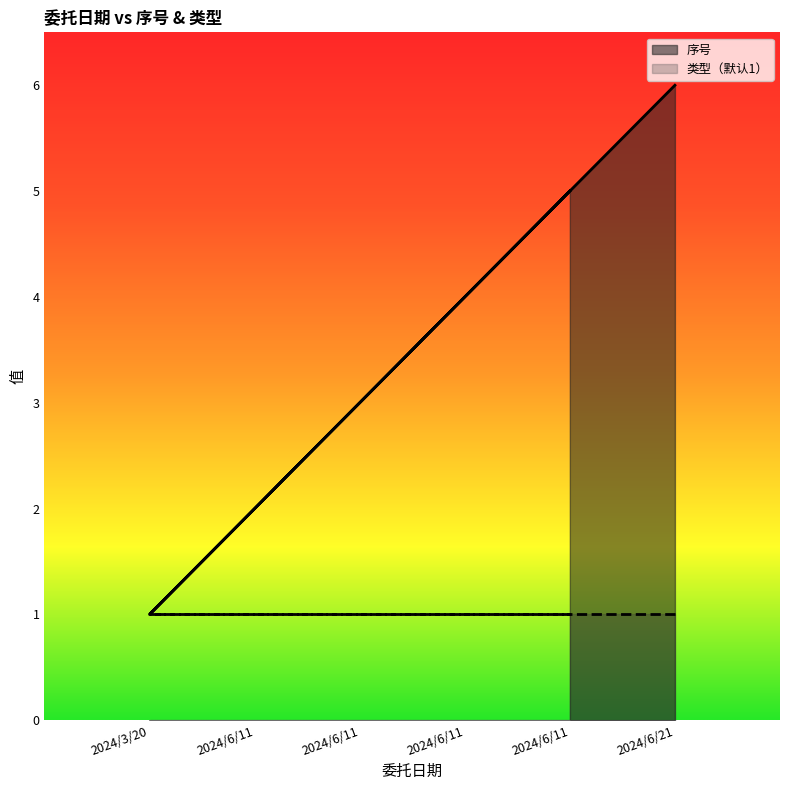

At which label does 类型（默认1） reach its peak?

2024/3/20